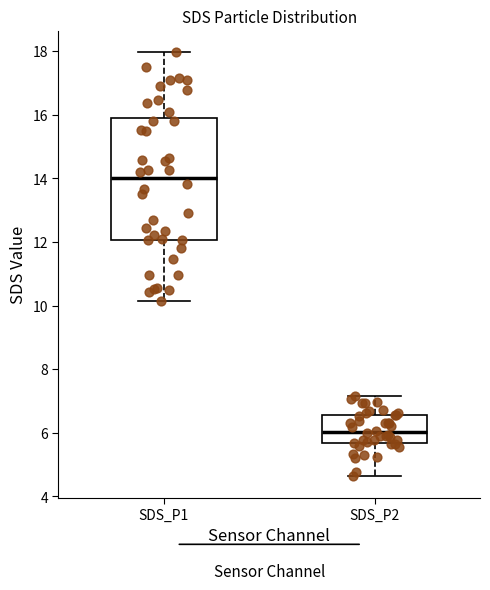

Which box's median line is the highest?

SDS_P1